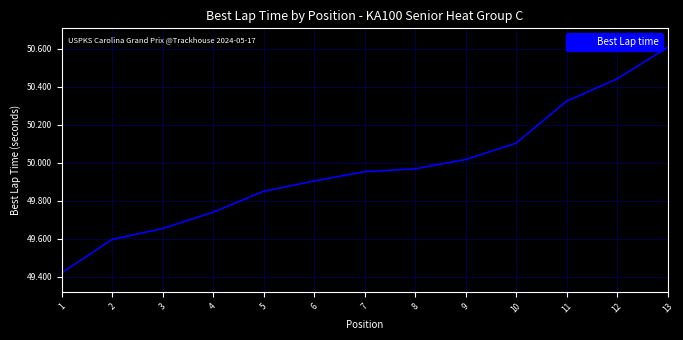

What is the difference between the maximum and minimum values?

1.2